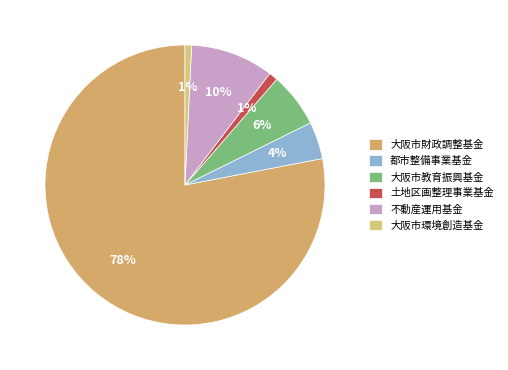

Rank the categories by value from lowest to highest.

大阪市環境創造基金, 土地区画整理事業基金, 都市整備事業基金, 大阪市教育振興基金, 不動産運用基金, 大阪市財政調整基金